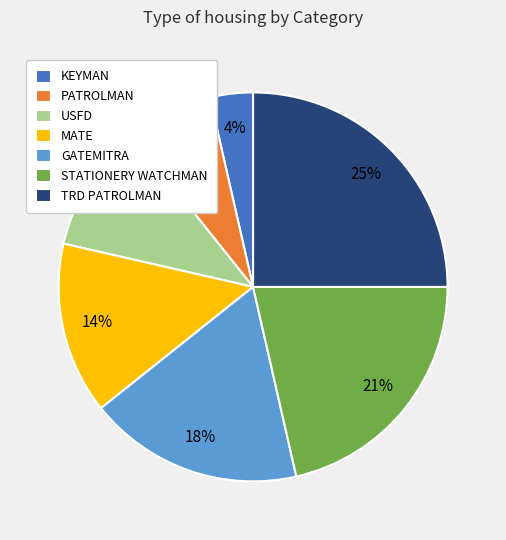

Is there a majority slice in this chart?

No